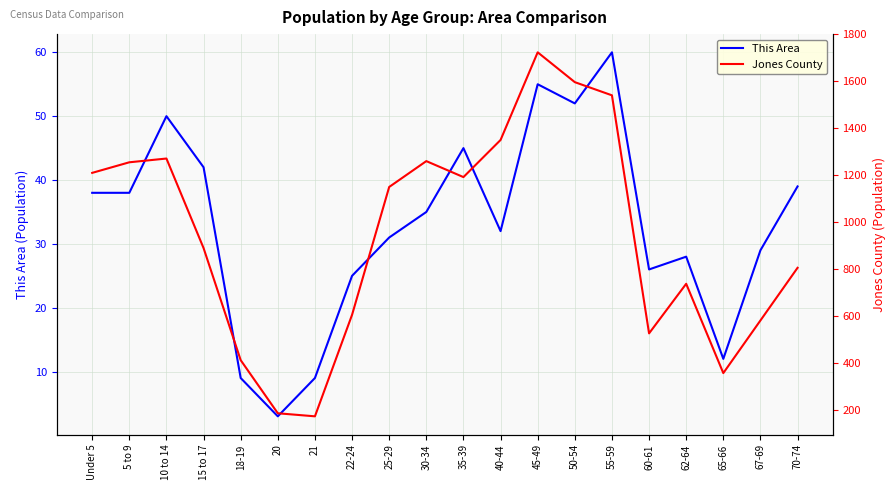

Which series has the largest range (max minus min)?

Jones County